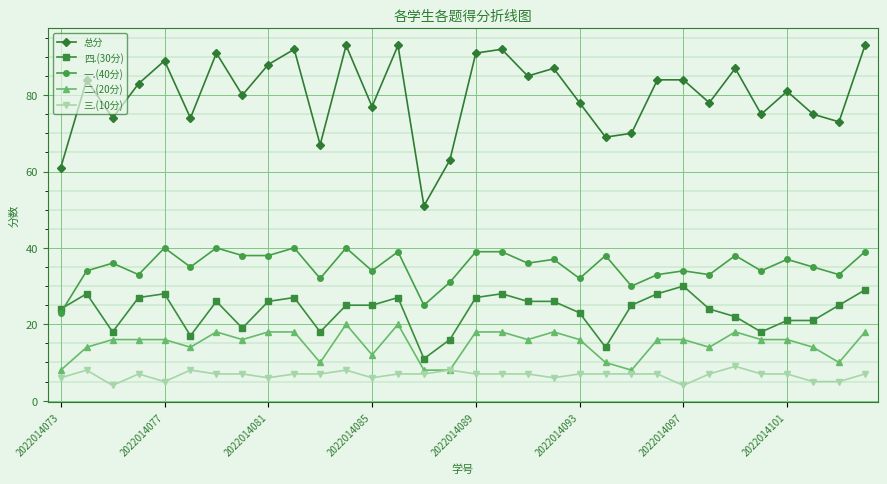

What is the minimum value shown in the chart?

4